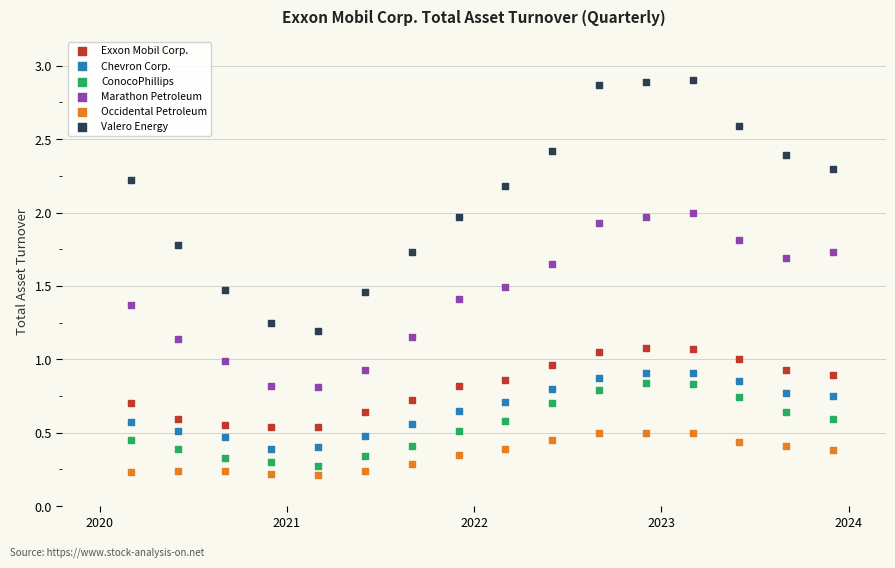

What are all the series names shown in the legend?

Exxon Mobil Corp., Chevron Corp., ConocoPhillips, Marathon Petroleum, Occidental Petroleum, Valero Energy